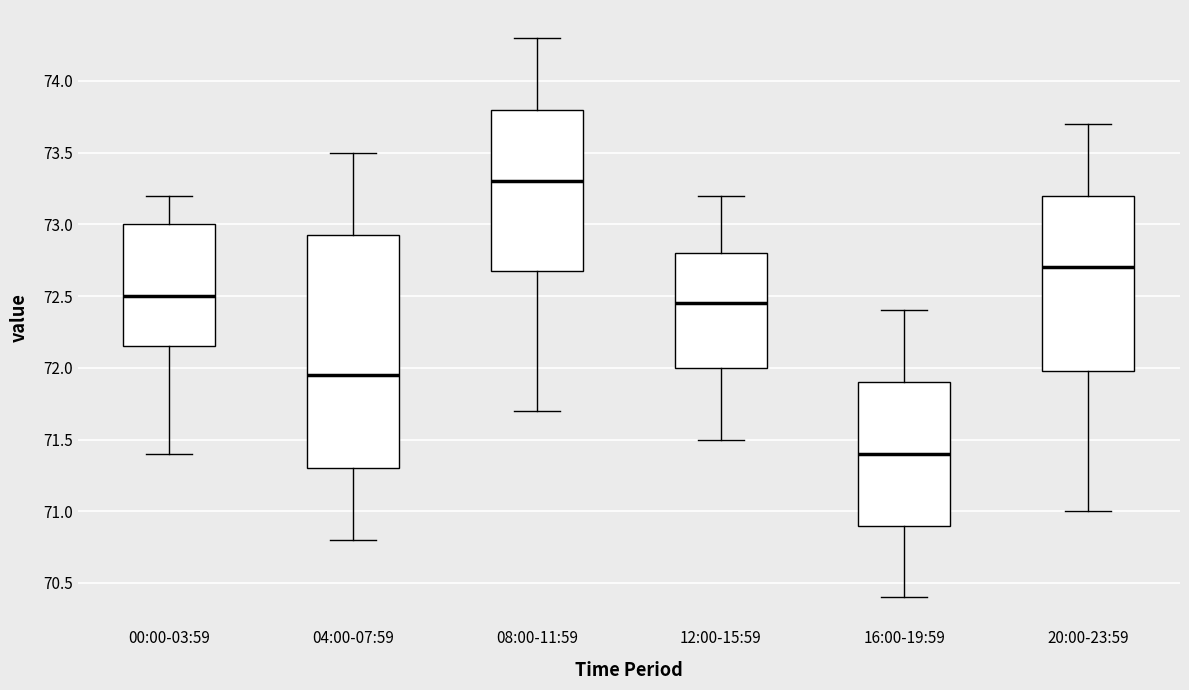

Where is the lower edge of the box for 04:00-07:59 on the y-axis? The values are not printed on the chart, so give them approximately, as read against the axis.

71.30